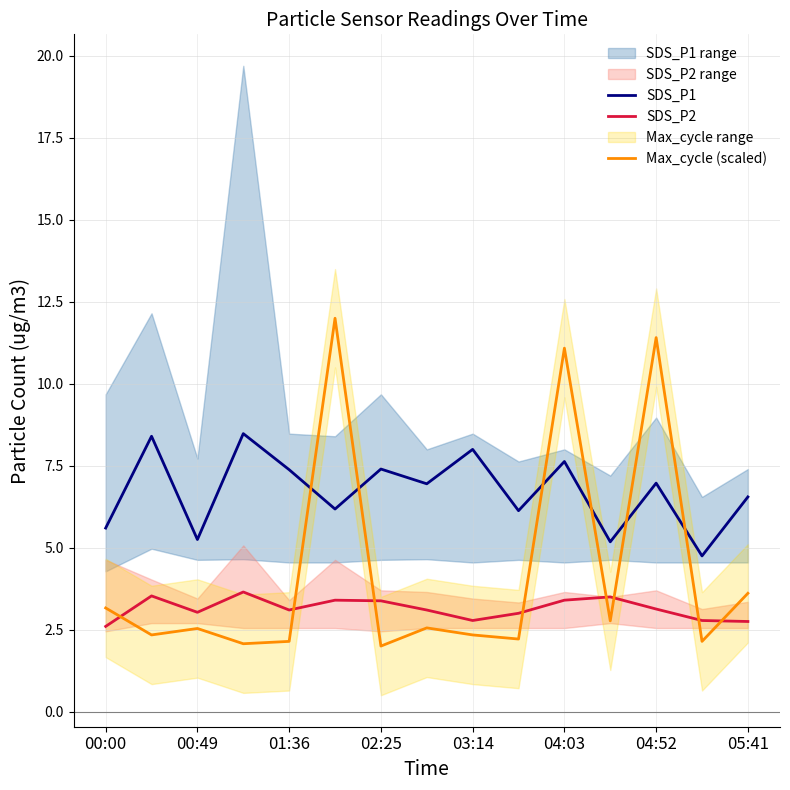

Is it true that SDS_P1 equals 7.6 at 04:03?

True